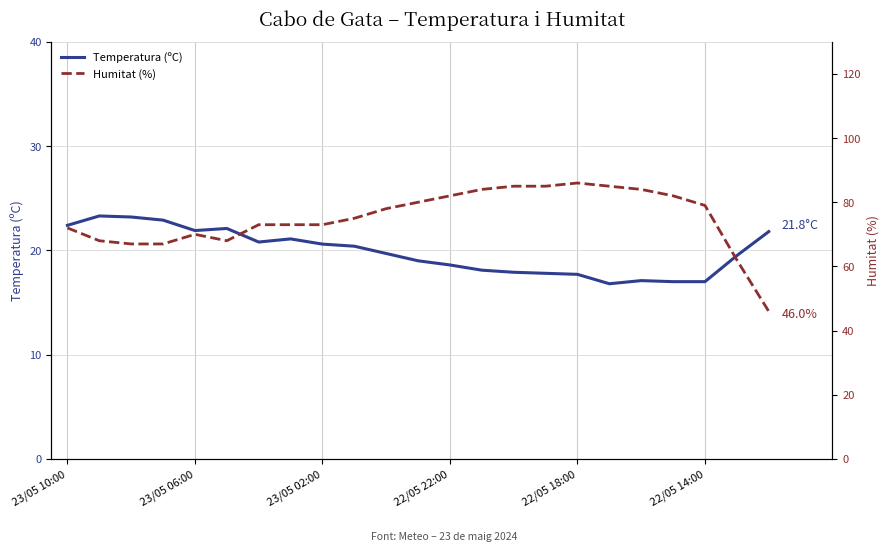

True or false: Temperatura (ºC) and Humitat (%) intersect in this chart.

False